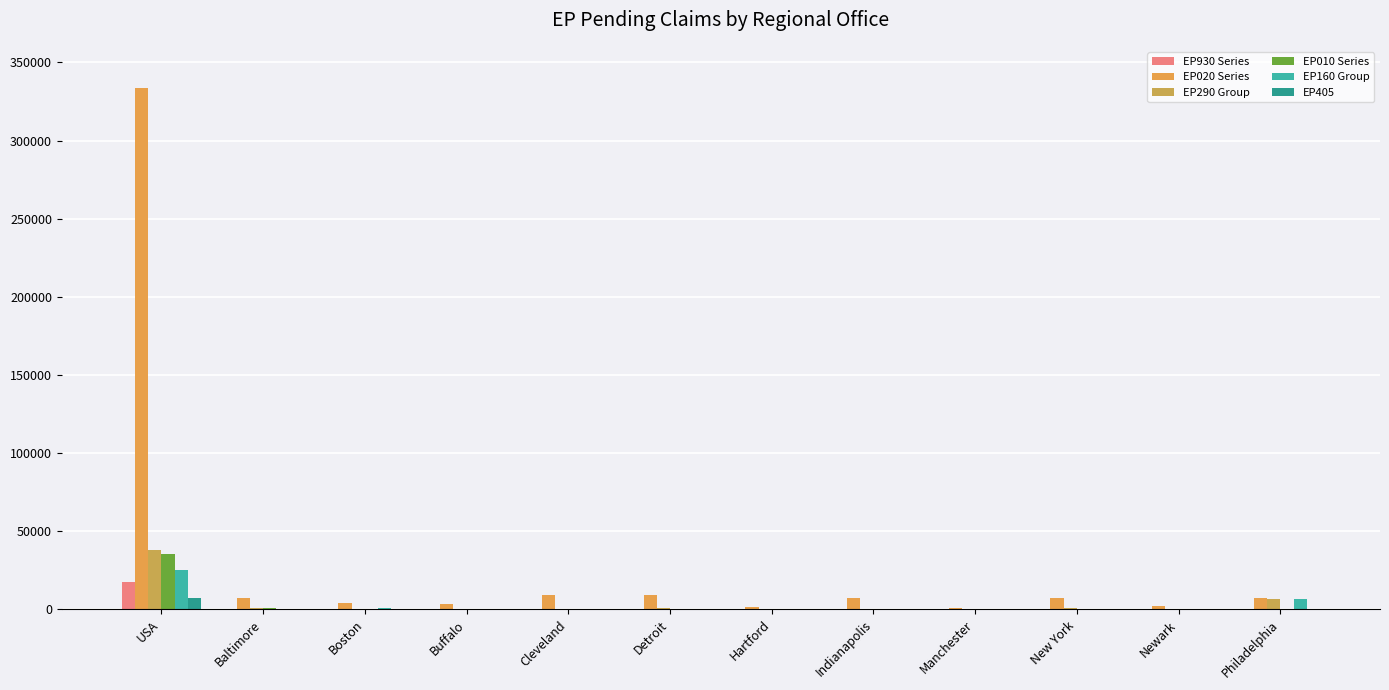

Reading left to right, what are all the values shown in this chart?

EP930 Series: USA=17427	Baltimore=467	Boston=203	Buffalo=151	Cleveland=372	Detroit=329	Hartford=52	Indianapolis=278	Manchester=55	New York=145	Newark=202	Philadelphia=145
EP020 Series: USA=333466	Baltimore=7530	Boston=4085	Buffalo=3560	Cleveland=9359	Detroit=9331	Hartford=1296	Indianapolis=7519	Manchester=1127	New York=6955	Newark=2392	Philadelphia=6912
EP290 Group: USA=37968	Baltimore=725	Boston=197	Buffalo=298	Cleveland=359	Detroit=556	Hartford=112	Indianapolis=472	Manchester=123	New York=507	Newark=153	Philadelphia=6450
EP010 Series: USA=35159	Baltimore=1062	Boston=204	Buffalo=158	Cleveland=412	Detroit=434	Hartford=53	Indianapolis=487	Manchester=63	New York=290	Newark=149	Philadelphia=251
EP160 Group: USA=25206	Baltimore=182	Boston=576	Buffalo=294	Cleveland=207	Detroit=312	Hartford=46	Indianapolis=290	Manchester=83	New York=224	Newark=94	Philadelphia=6716
EP405: USA=7303	Baltimore=9	Boston=29	Buffalo=24	Cleveland=475	Detroit=437	Hartford=13	Indianapolis=298	Manchester=34	New York=35	Newark=58	Philadelphia=141